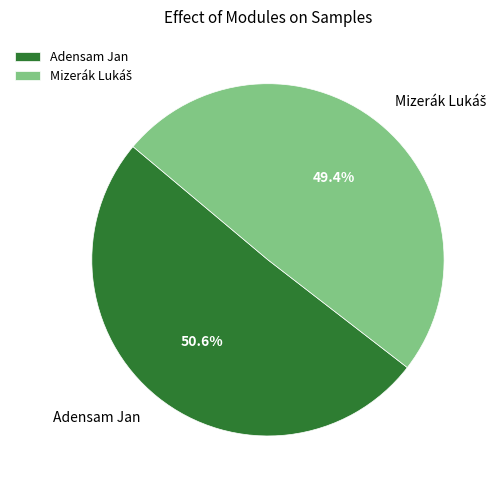

The Adensam Jan slice represents 51% of the pie. True or false?

True